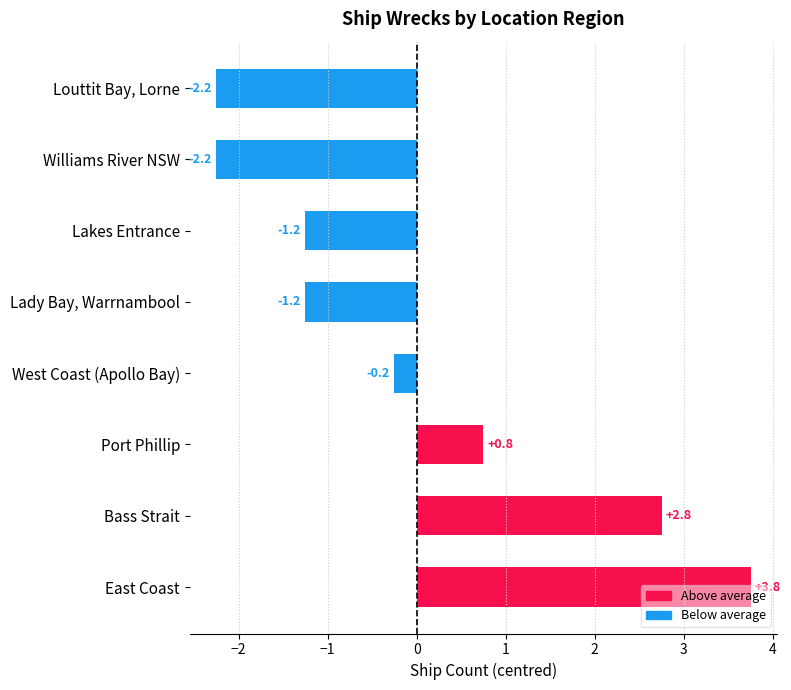

The value at East Coast is 2.2. True or false?

False